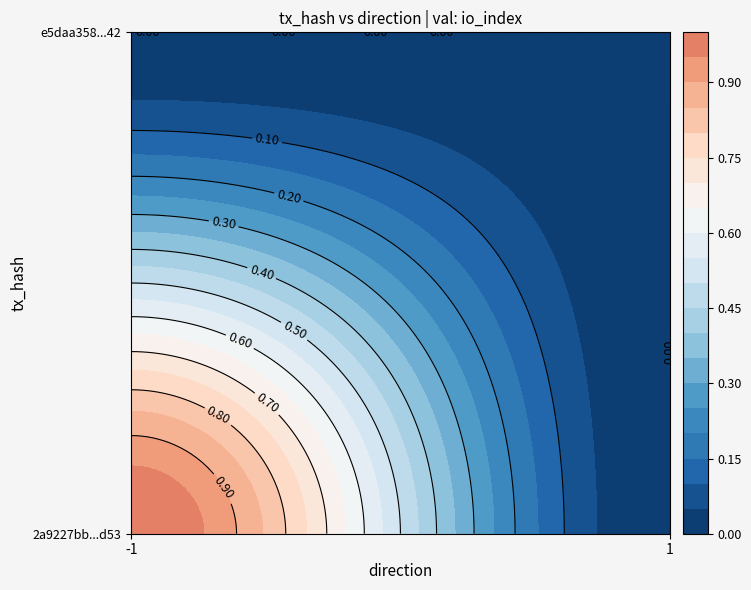

What is the sum of all 2a9227bb2adc5f9cefbe8d41dc05fb14fc5dd53 values?

1